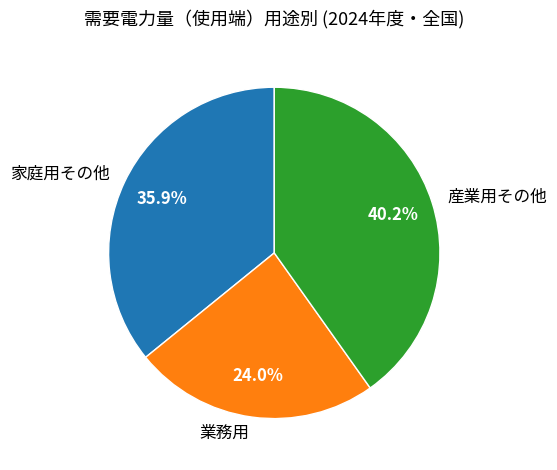

How many segments does this pie chart have?

3